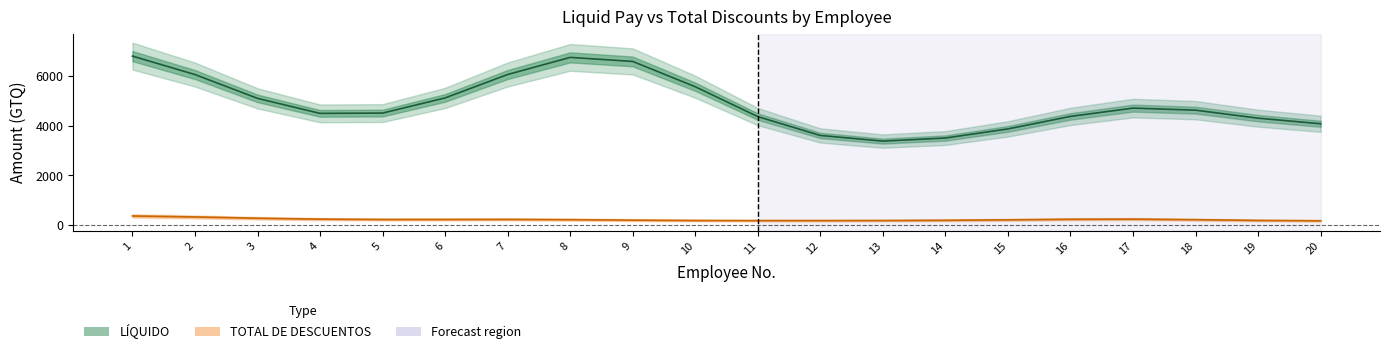

What is the average value of the LÍQUIDO series?

4890.7